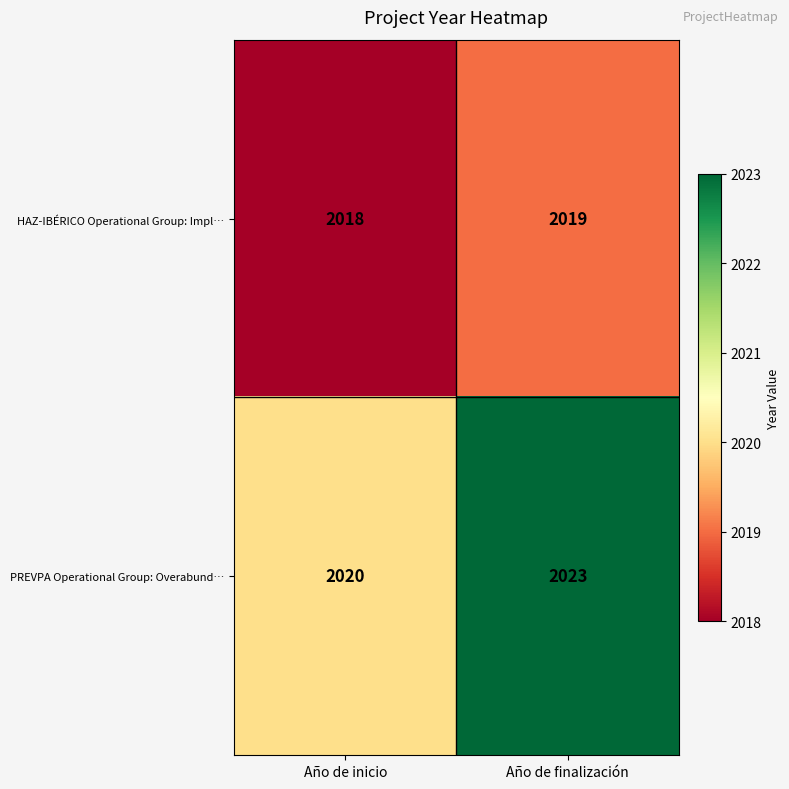

Rank the series at Año de inicio from lowest to highest value.

HAZ-IBÉRICO Operational Group: Impl…, PREVPA Operational Group: Overabund…